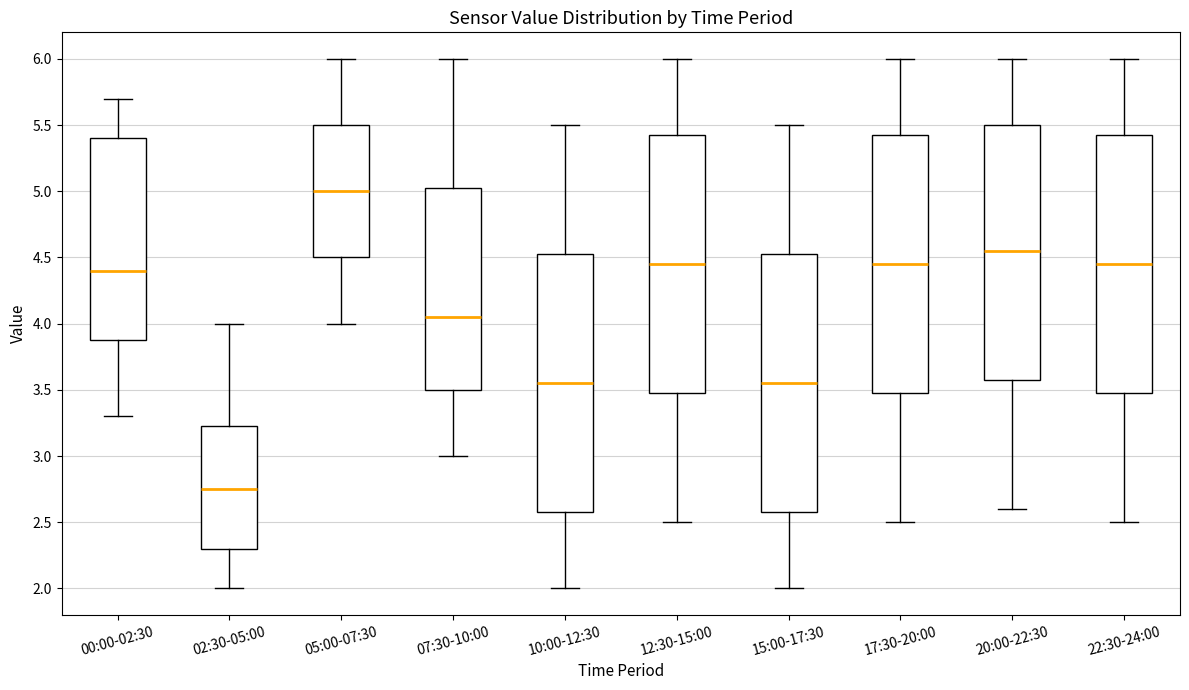

Which box's median line is the lowest?

02:30-05:00